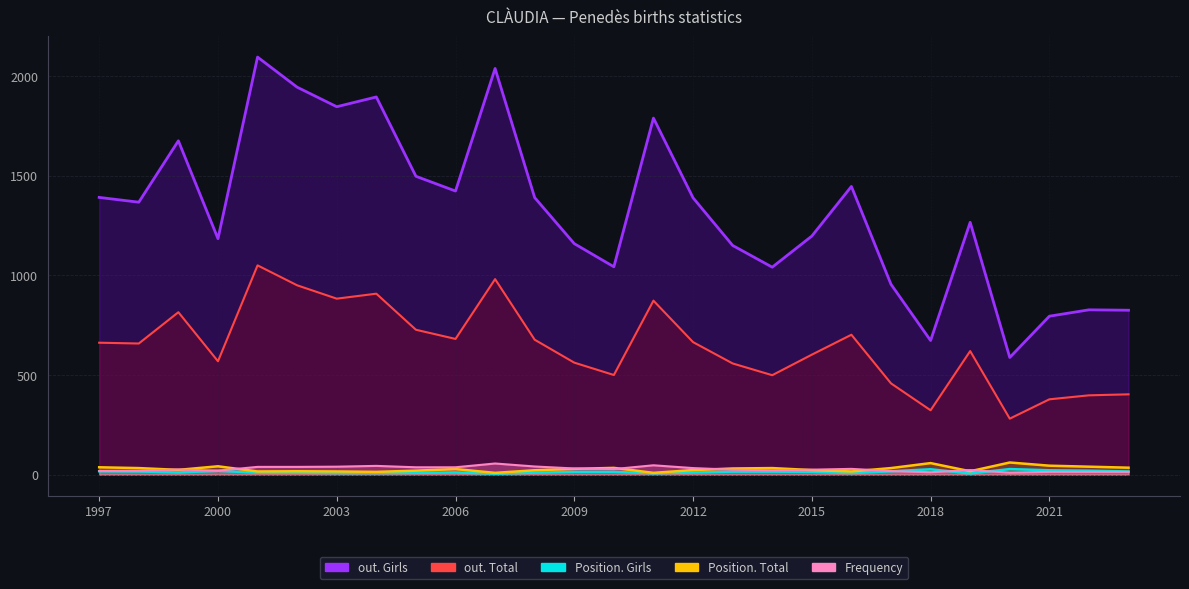

Where is the first local maximum for Position. Total?

2000